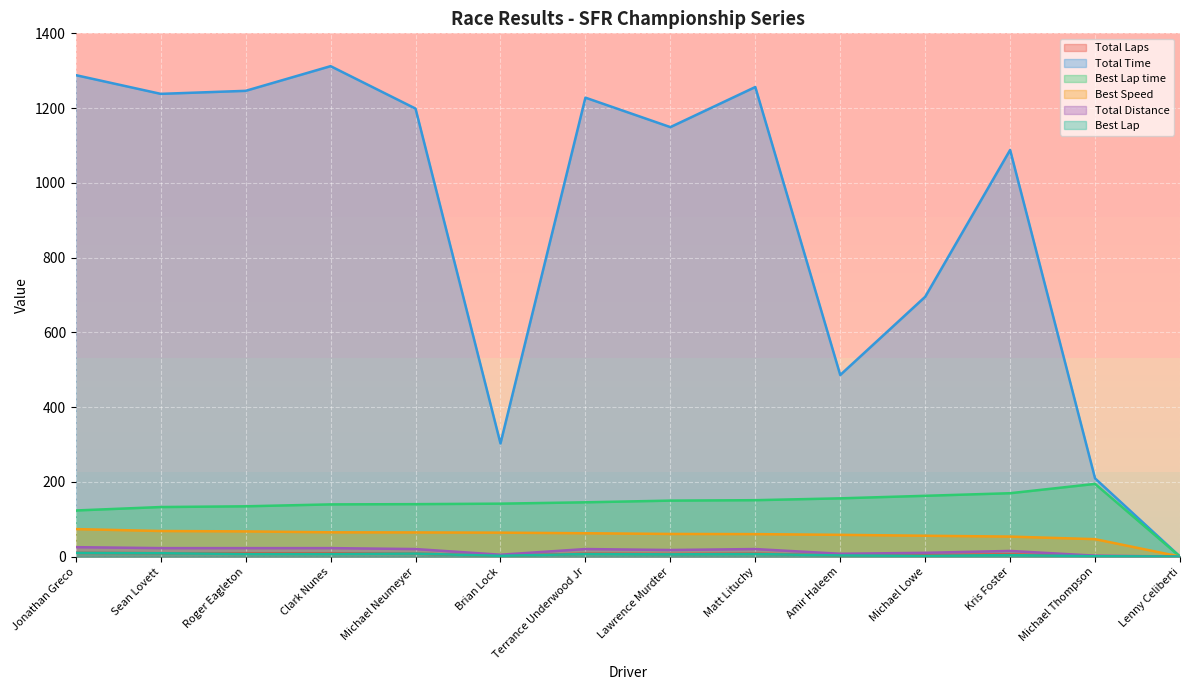

Which series has the widest spread of values?

Total Time